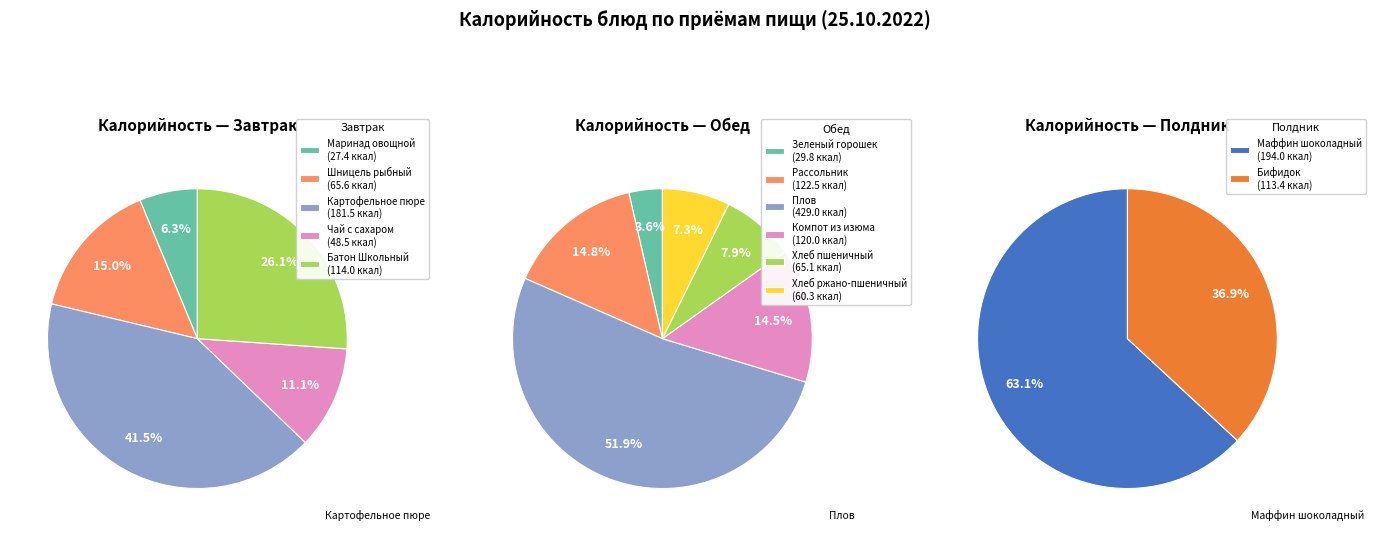

Which slice is the largest?

Плов